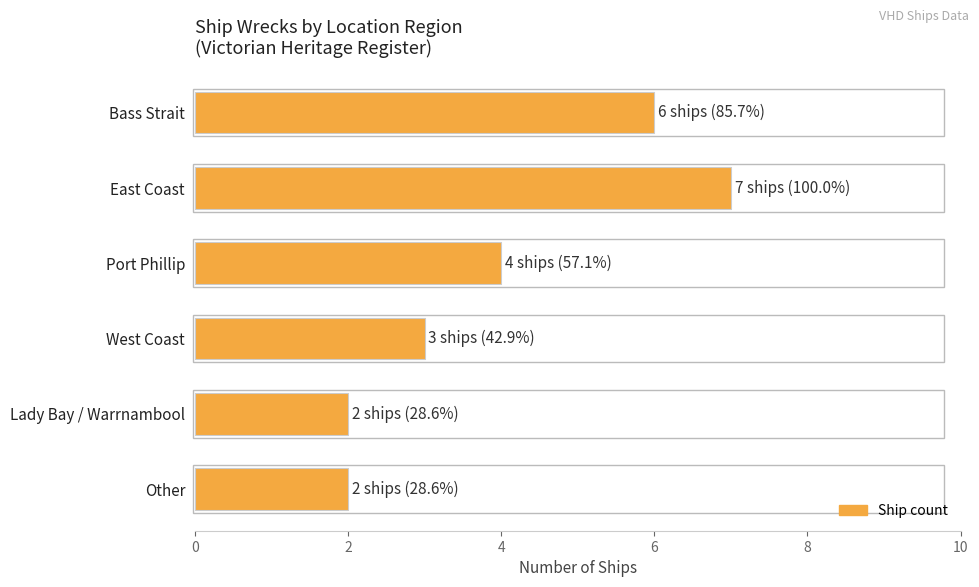

Reading top to bottom, extract all data points from this chart.

Bass Strait=6	East Coast=7	Port Phillip=4	West Coast=3	Lady Bay / Warrnambool=2	Other=2